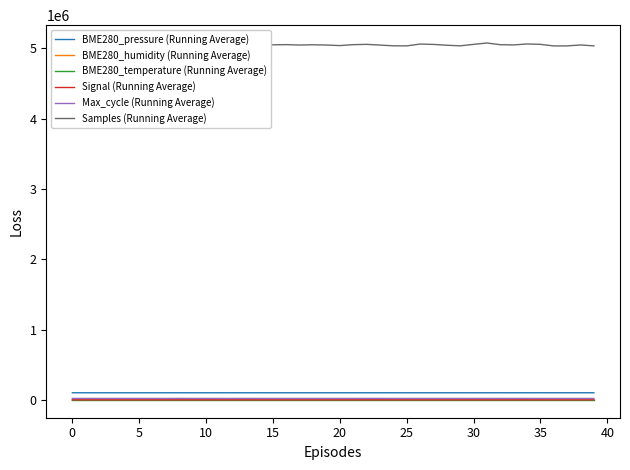

Which series has the largest total across all categories?

Samples (Running Average)